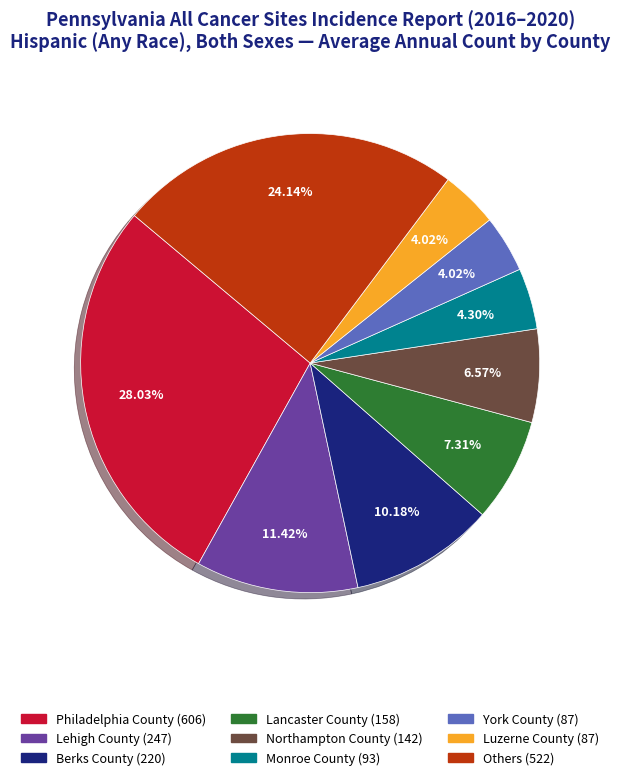

To the nearest percent, what is the average slice percentage?

11%